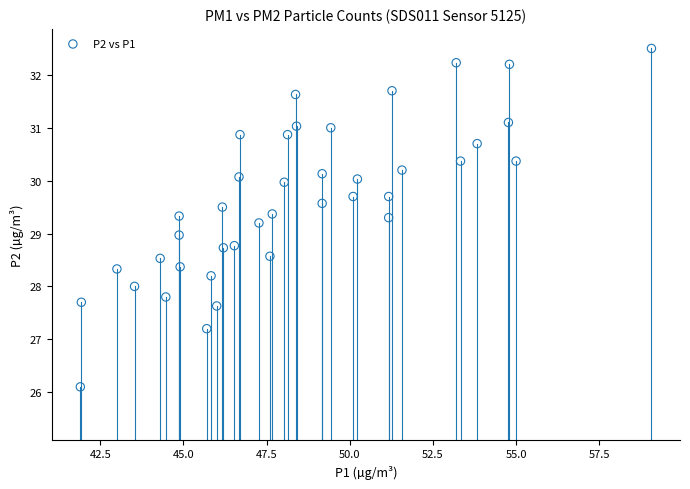

What is the range of X values (max minus min)?

17.2